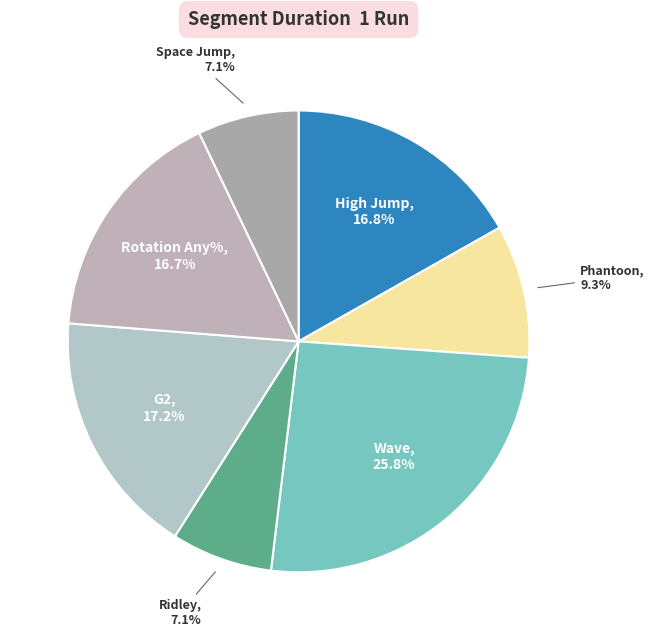

Count the number of slices in the pie.

7